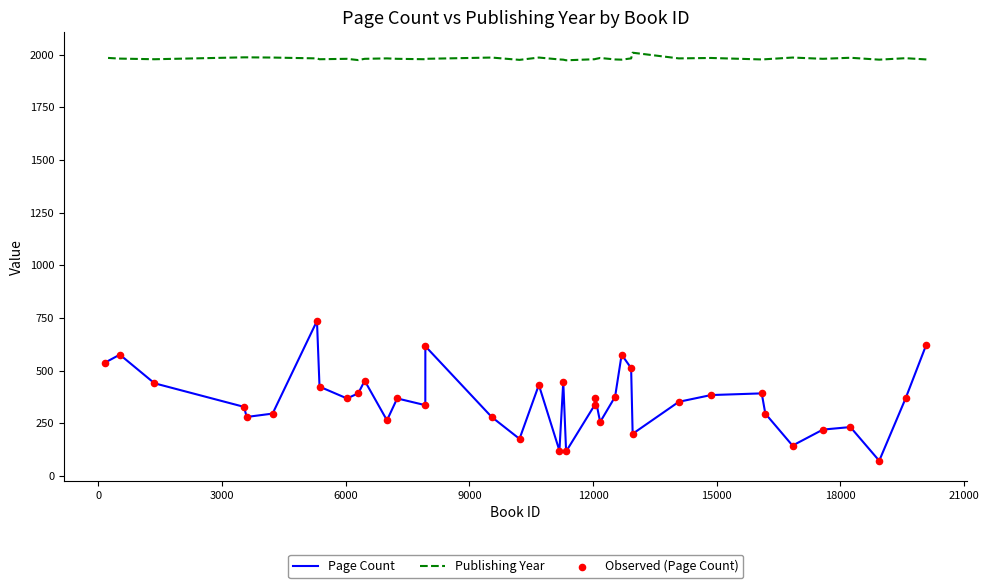

Which series reaches the minimum Y coordinate?

Page Count